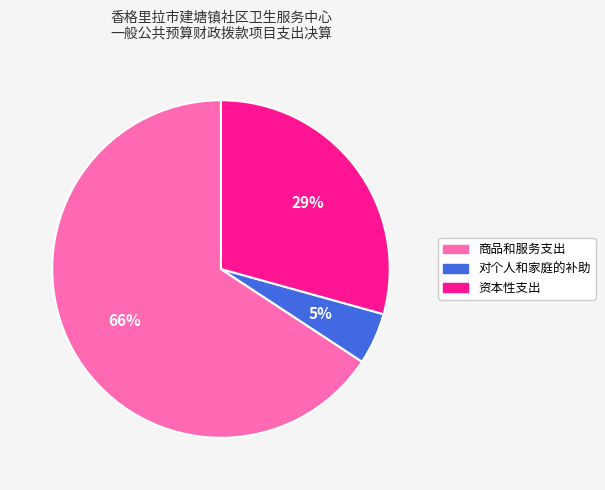

Between 对个人和家庭的补助 and 资本性支出, which is larger?

资本性支出